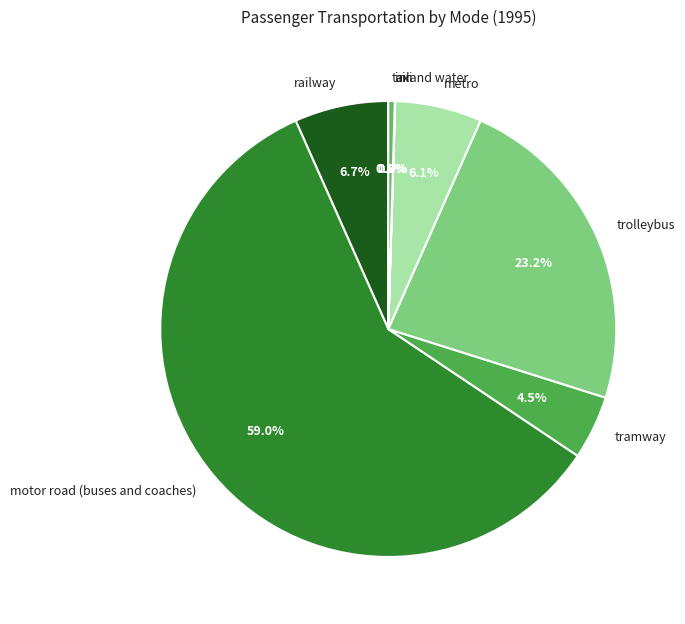

What is the largest slice in the pie chart?

motor road (buses and coaches)